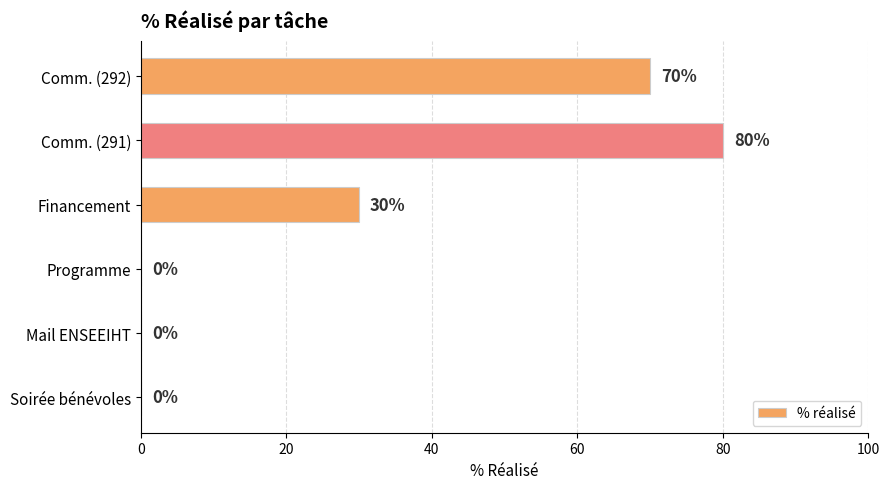

What is the change in value from Comm. (291) to Financement?

-50